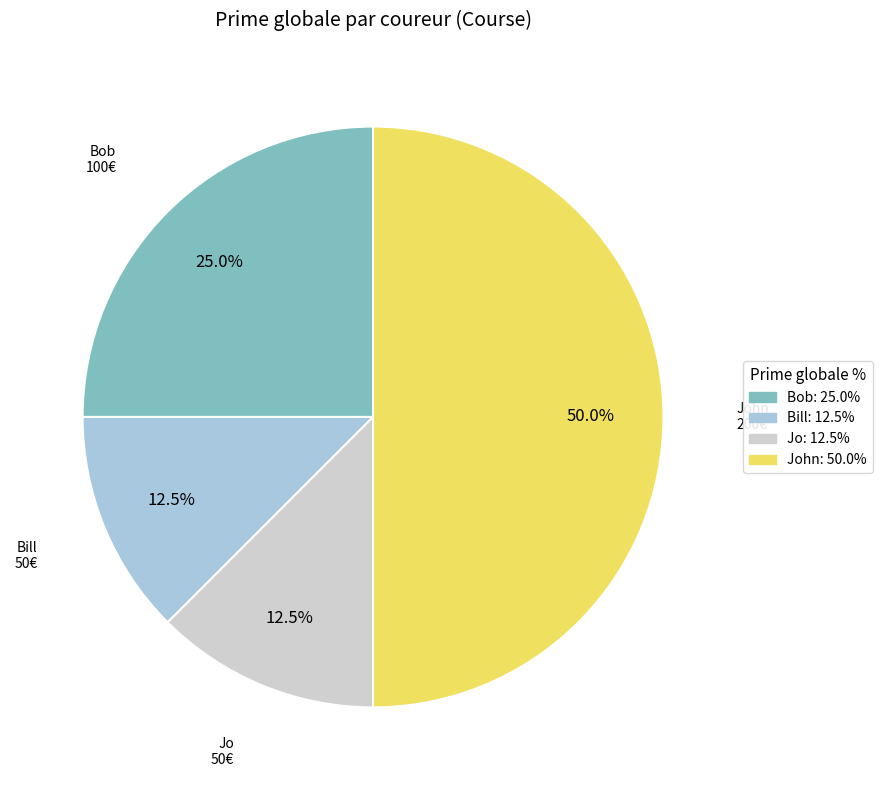

Which slice is the largest?

John: 50.0%